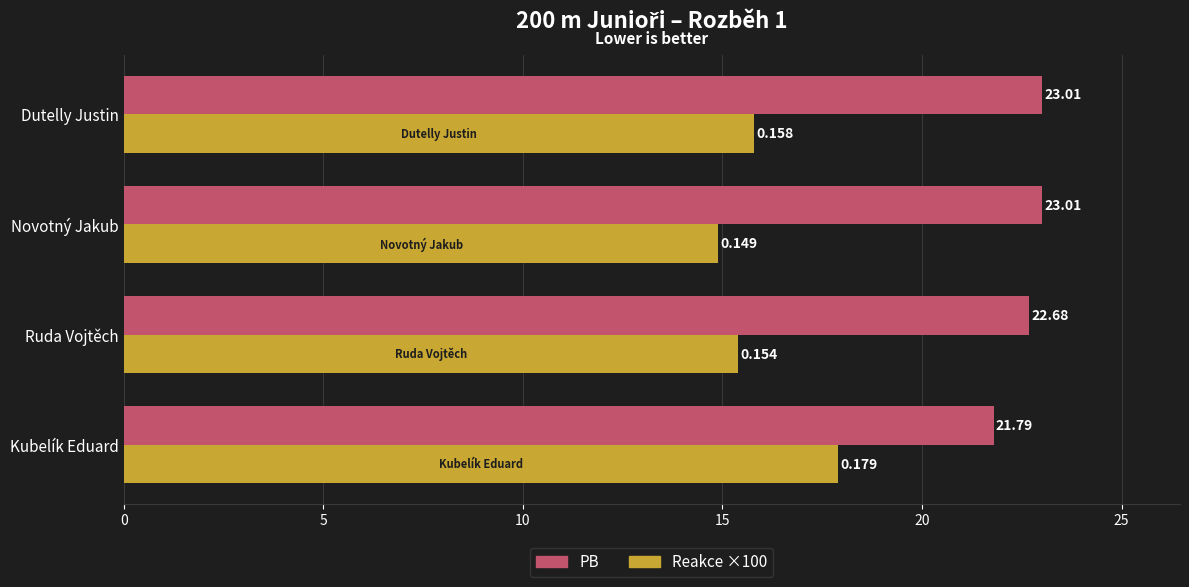

Which category has the lowest value in the Reakce ×100 series?

Novotný Jakub